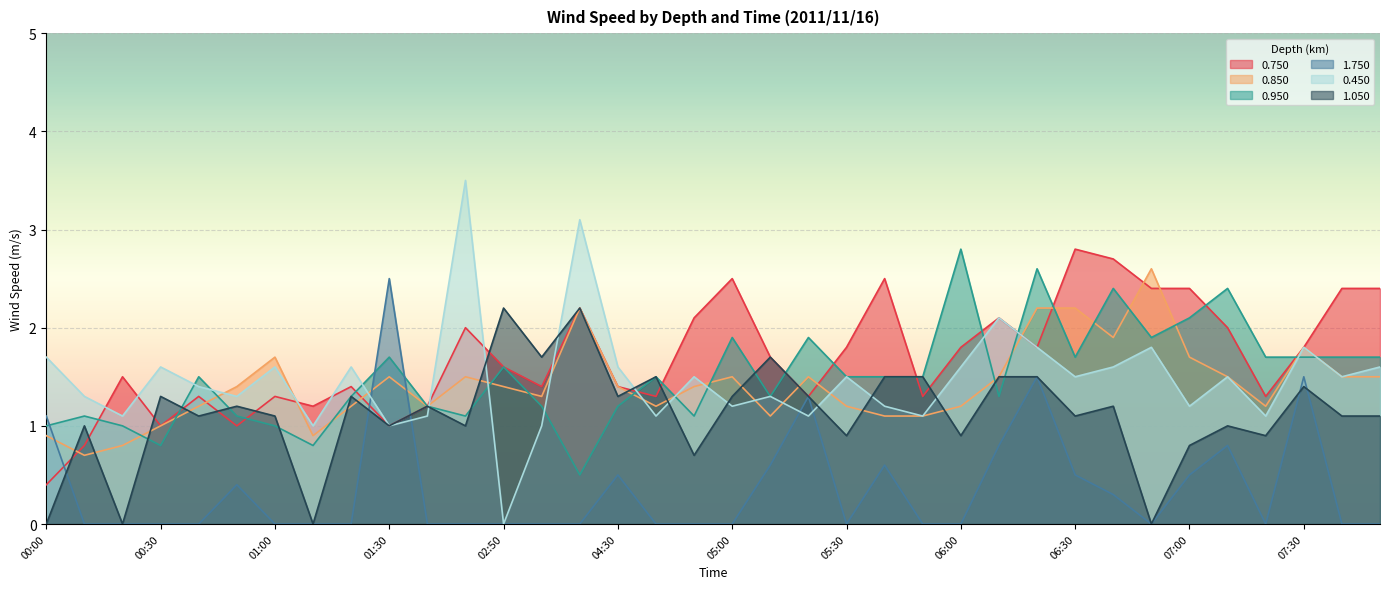

Is it true that 1.750 equals 0.0 at 05:50?

True